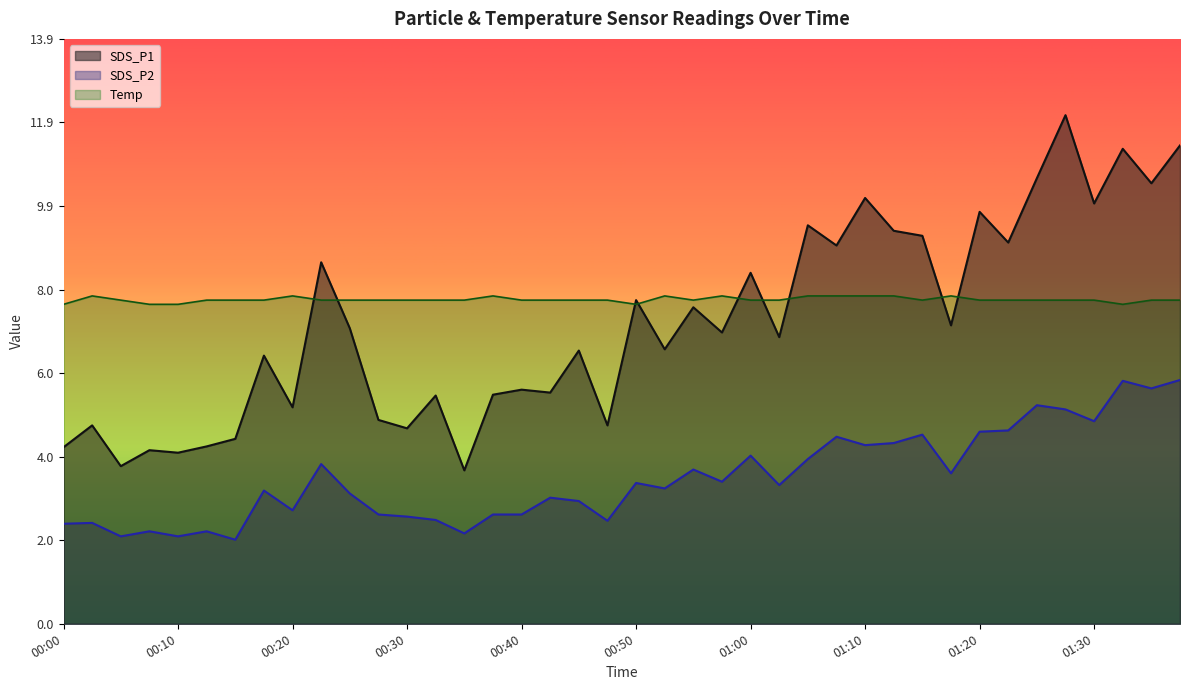

What is the maximum value shown in the chart?

12.1